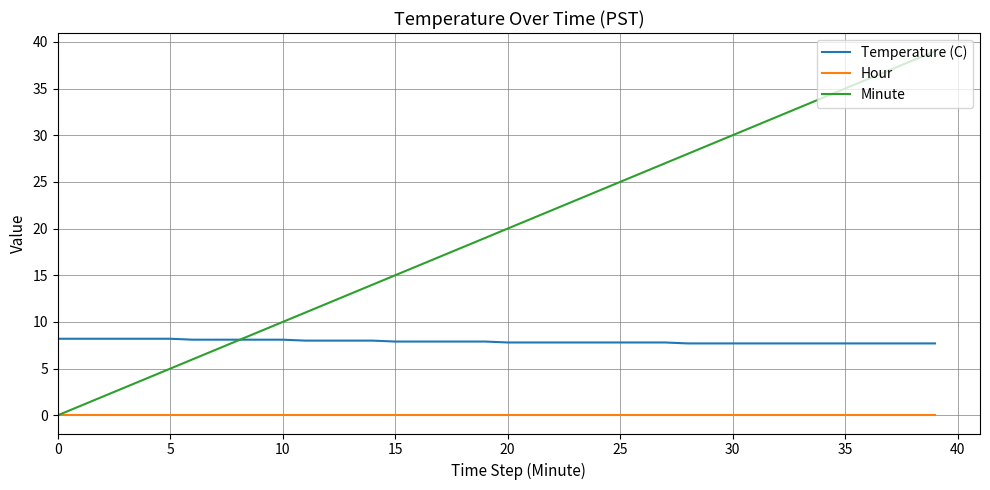

Which series has the widest spread of values?

Minute